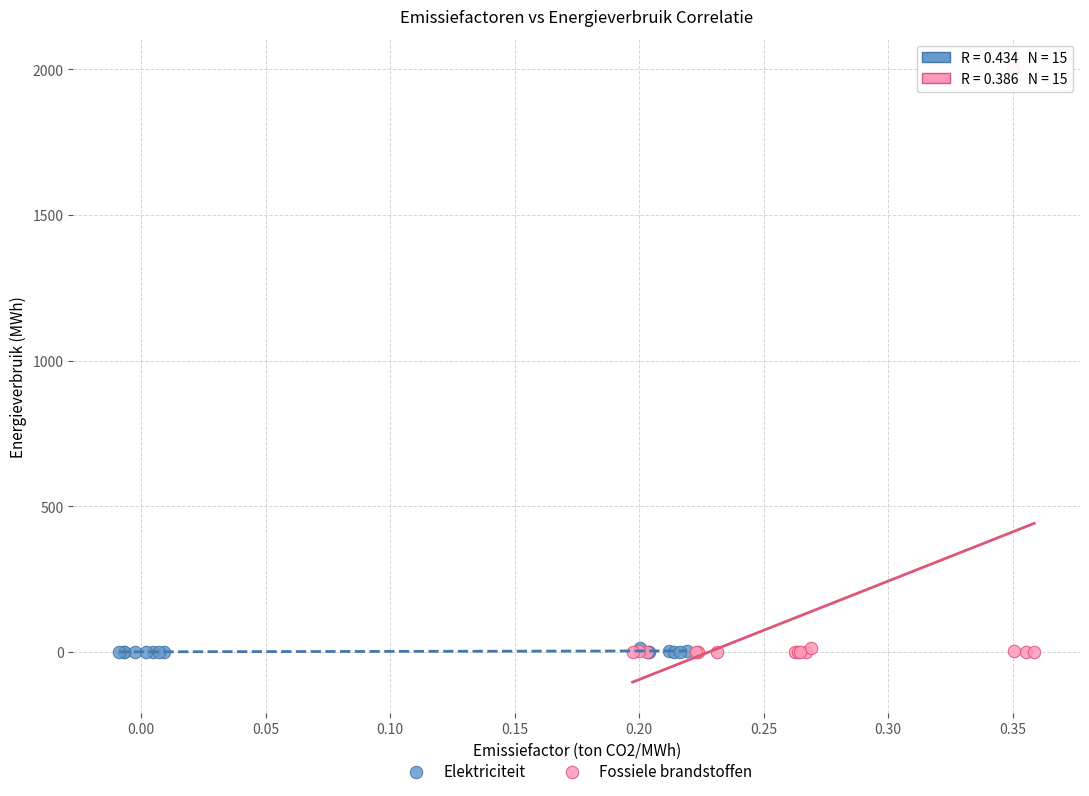

Which series contains the highest Y value?

Fossiele brandstoffen